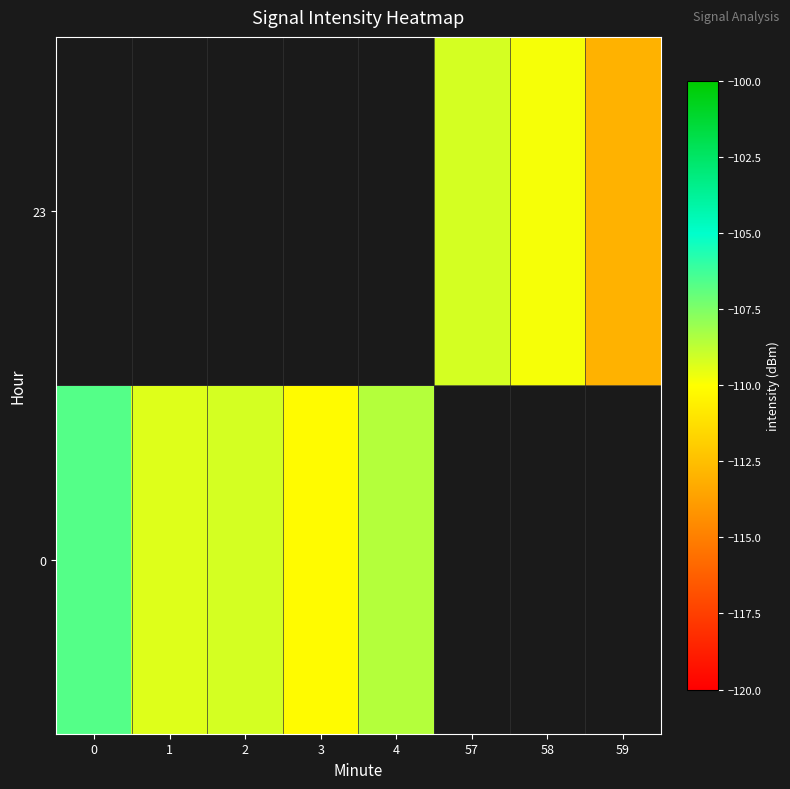

How many distinct data groups are displayed?

2